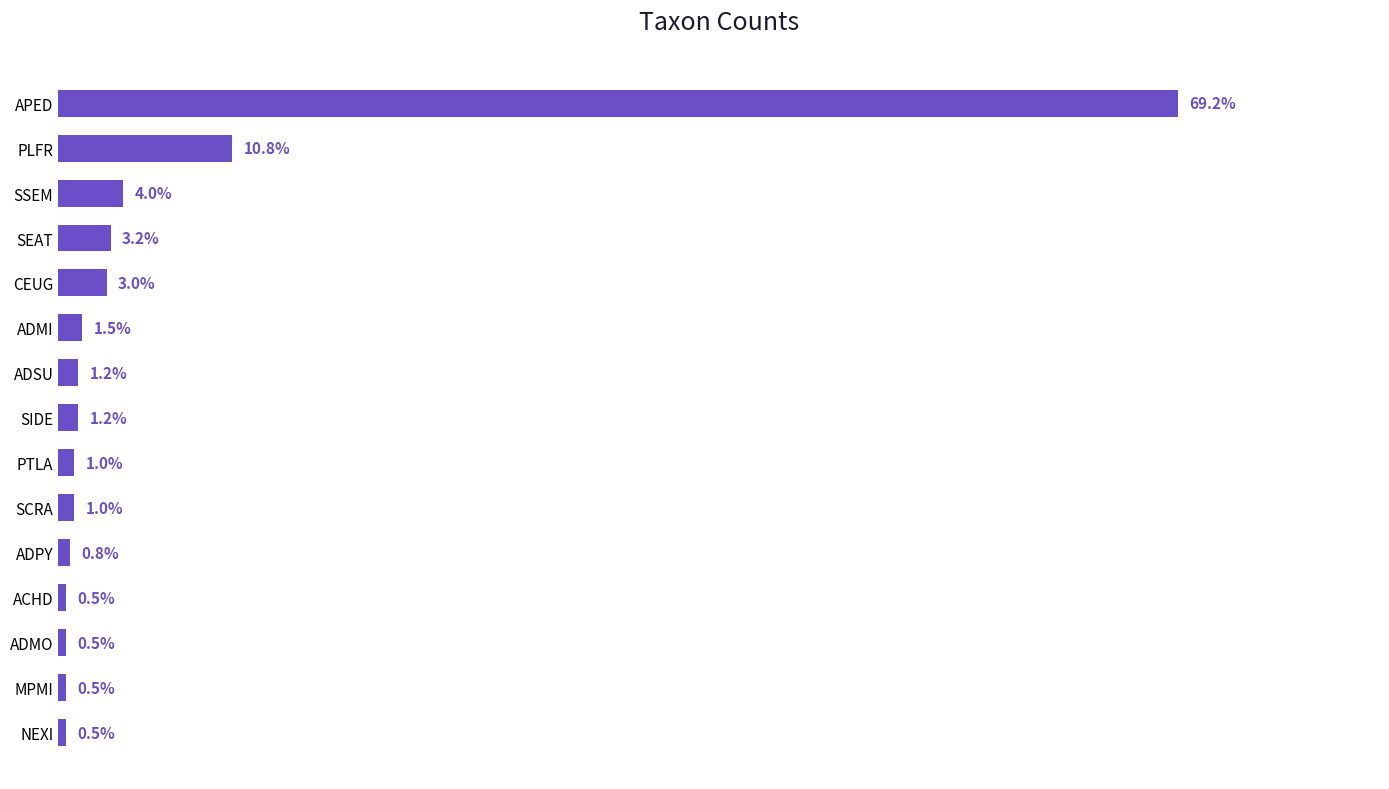

Does the chart contain stacked bars?

No